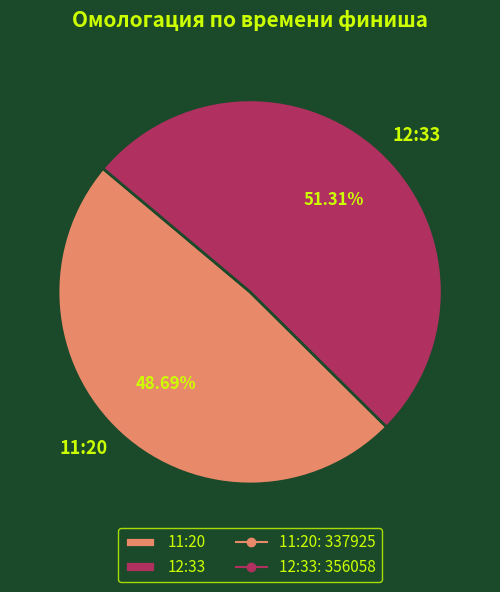

To the nearest percent, what portion does 12:33 represent?

51%